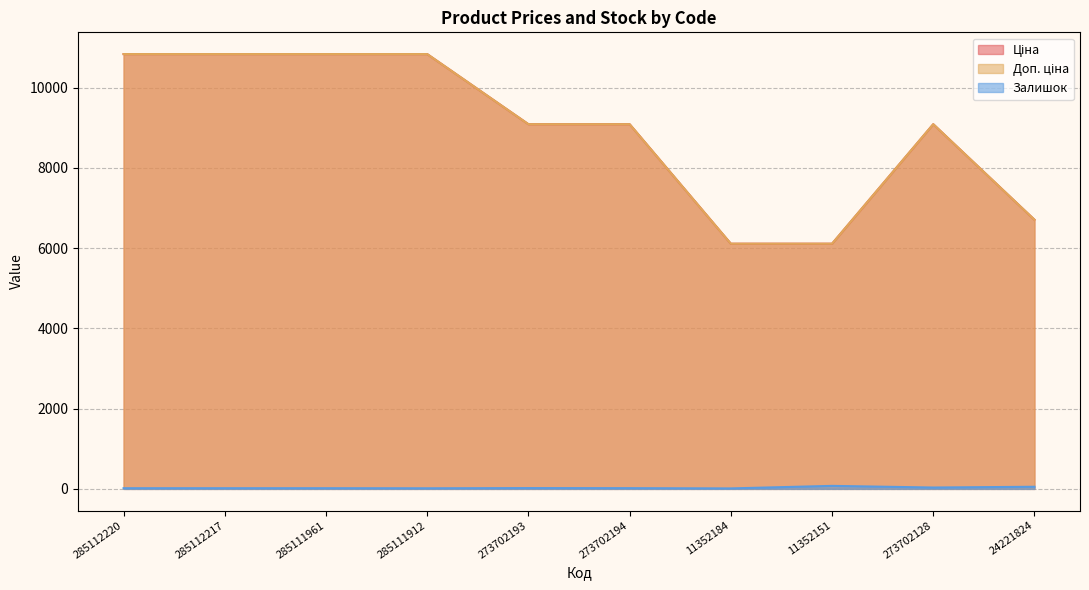

Reading left to right, extract all data points from this chart.

Ціна: 285112220=10840.1	285112217=10840.1	285111961=10840.1	285111912=10840.1	273702193=9092.0	273702194=9092.0	11352184=6112.5	11352151=6112.5	273702128=9092.0	24221824=6710.2
Доп. ціна: 285112220=10840.1	285112217=10840.1	285111961=10840.1	285111912=10840.1	273702193=9092.0	273702194=9092.0	11352184=6112.5	11352151=6112.5	273702128=9092.0	24221824=6710.2
Залишок: 285112220=17.0	285112217=17.0	285111961=17.0	285111912=15.0	273702193=20.0	273702194=18.0	11352184=12.0	11352151=75.0	273702128=34.0	24221824=53.0